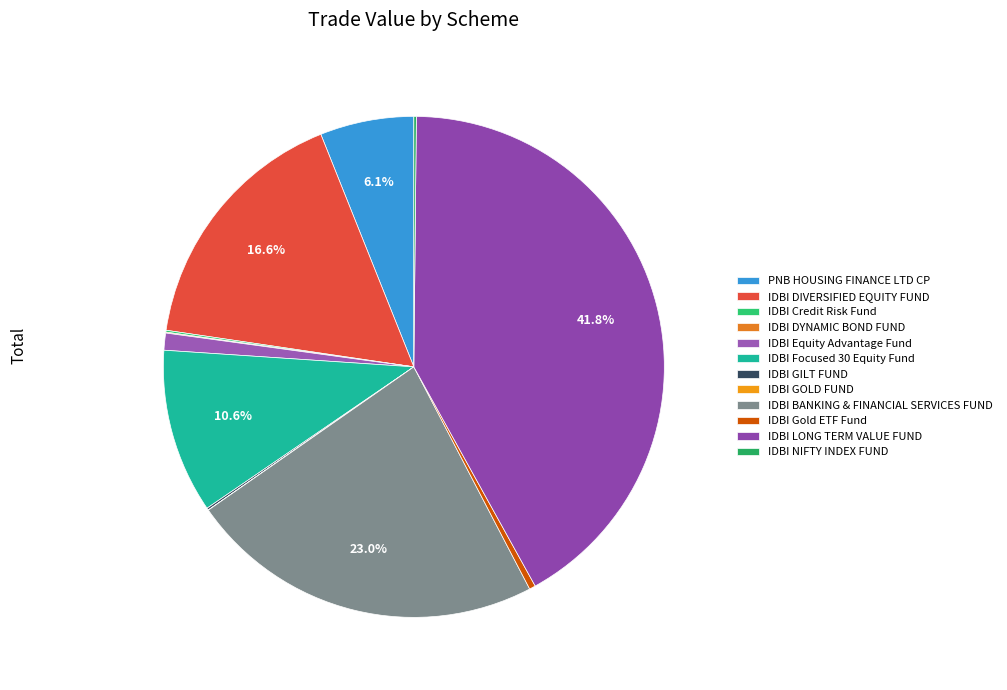

To the nearest percent, what portion does IDBI DIVERSIFIED EQUITY FUND represent?

17%